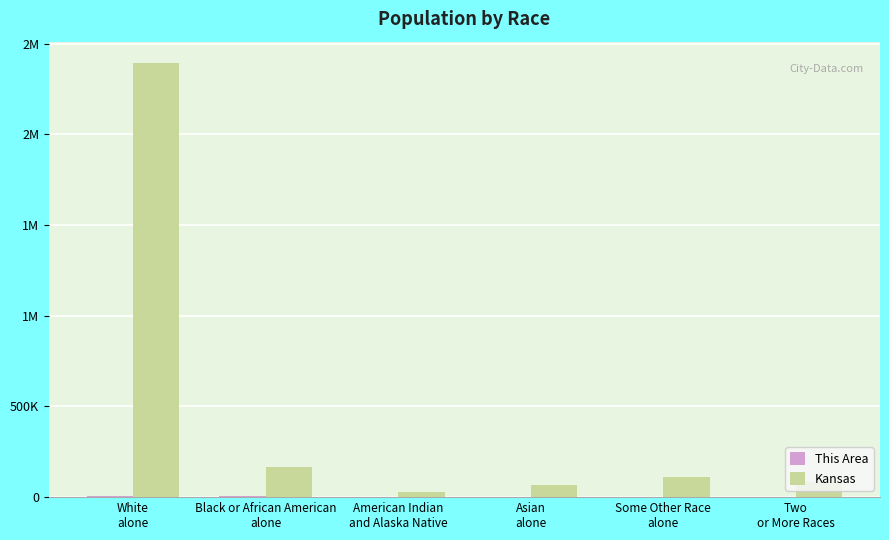

True or false: Kansas has a value of 4260226 at White
alone.

False